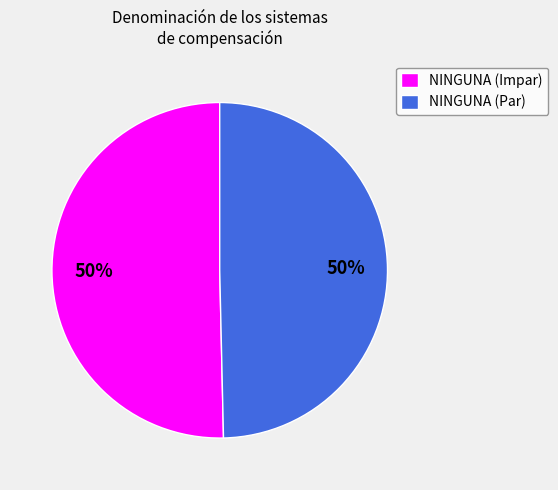

To the nearest percent, what is the combined percentage of NINGUNA (Impar) and NINGUNA (Par)?

100%